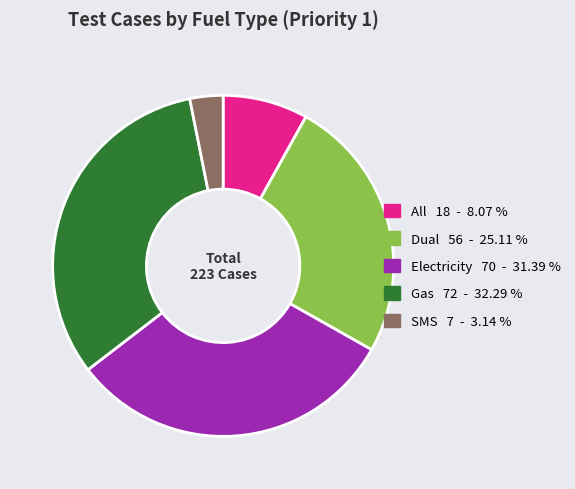

Rank the categories by value from highest to lowest.

Gas, Electricity, Dual, All, SMS